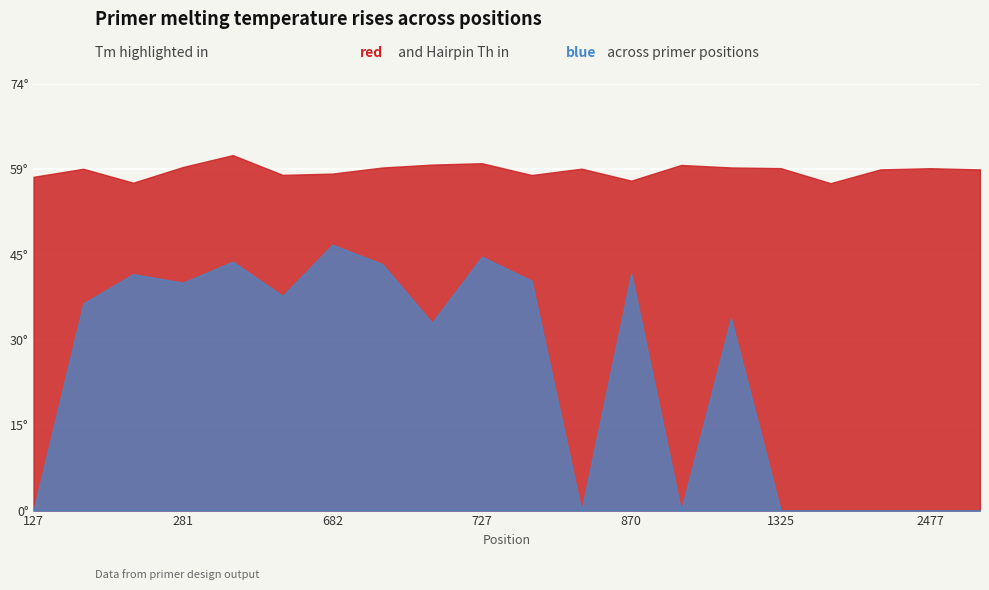

What is the difference between the PRIMER_RIGHT_0_HAIRPIN_TH values at 1658 and 740?

40.0